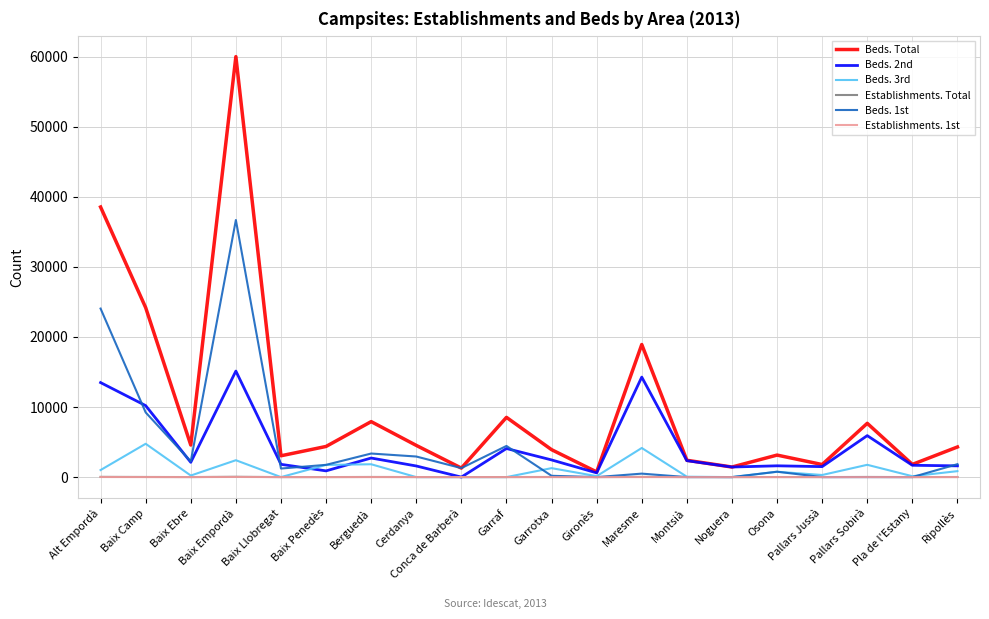

What is the difference between the highest and lowest values at Baix Camp?

24179